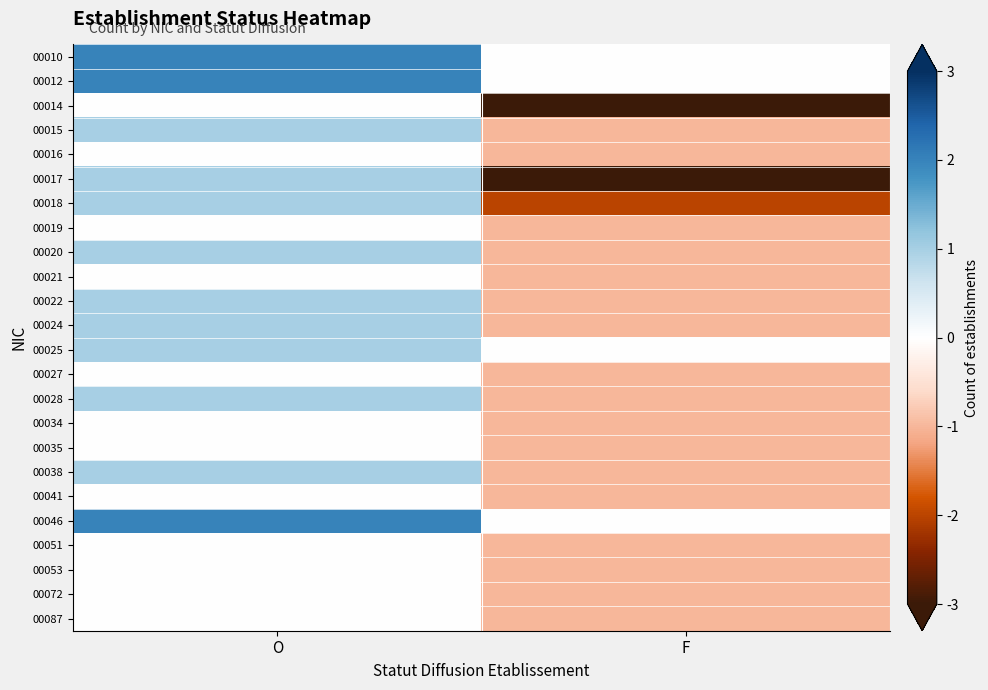

Which series changed the most between O and F?

00017